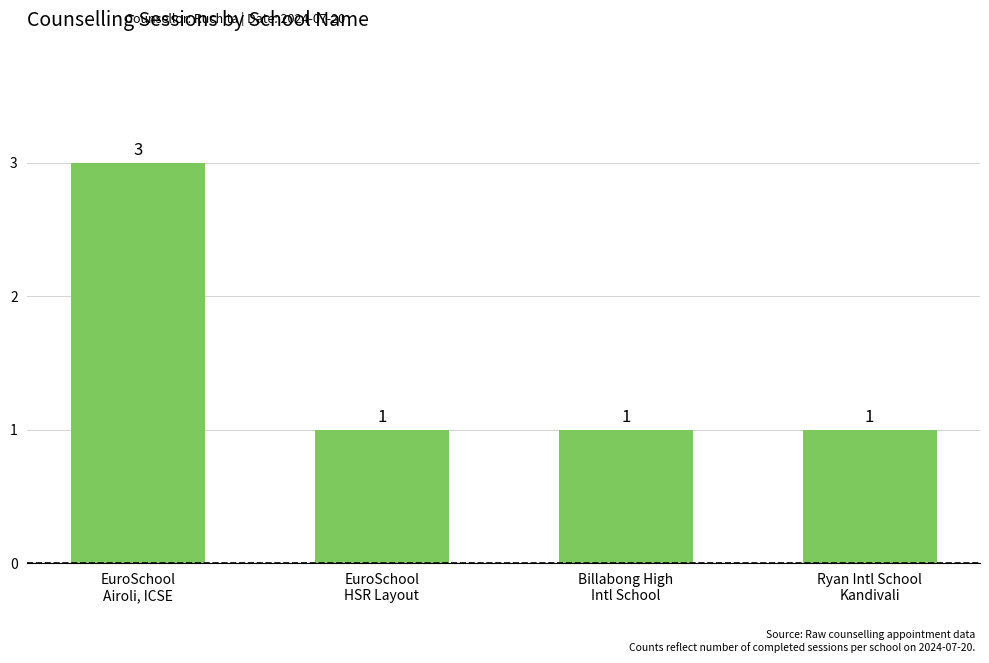

Count the values in the range 1 to 3.

4